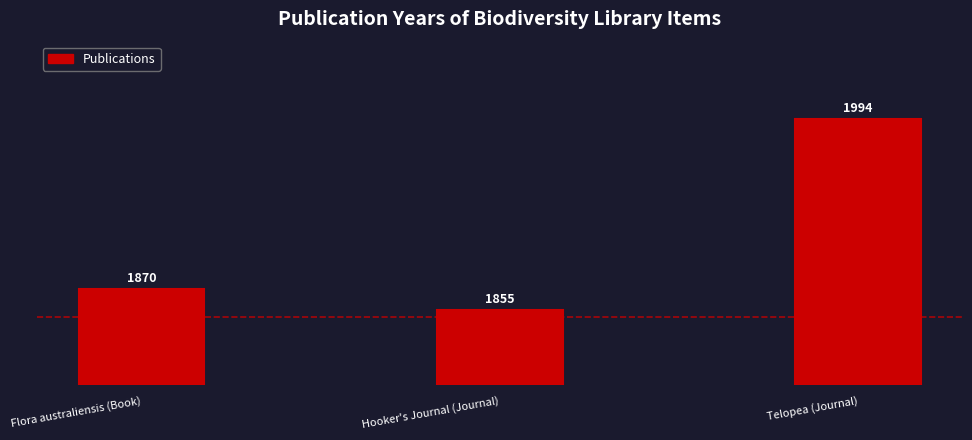

Is it true that the value at Hooker's Journal (Journal) is 1245?

False